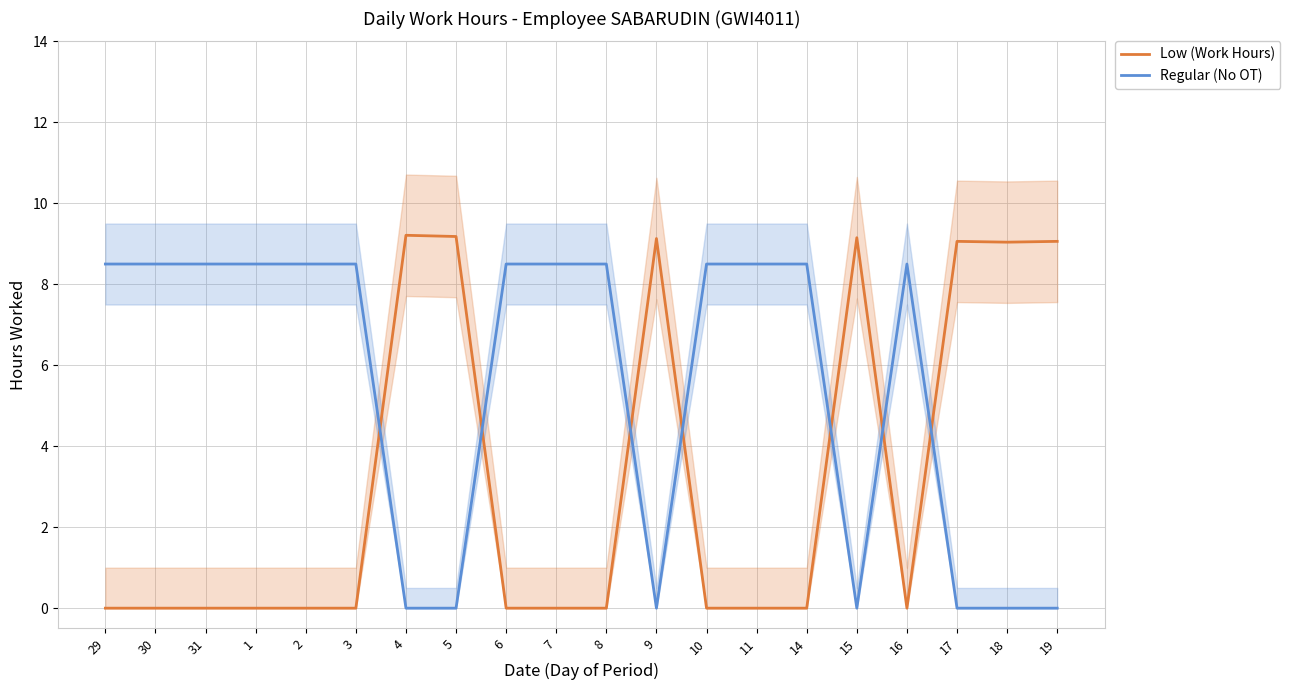

What is the label of the 12th point from the left?

9